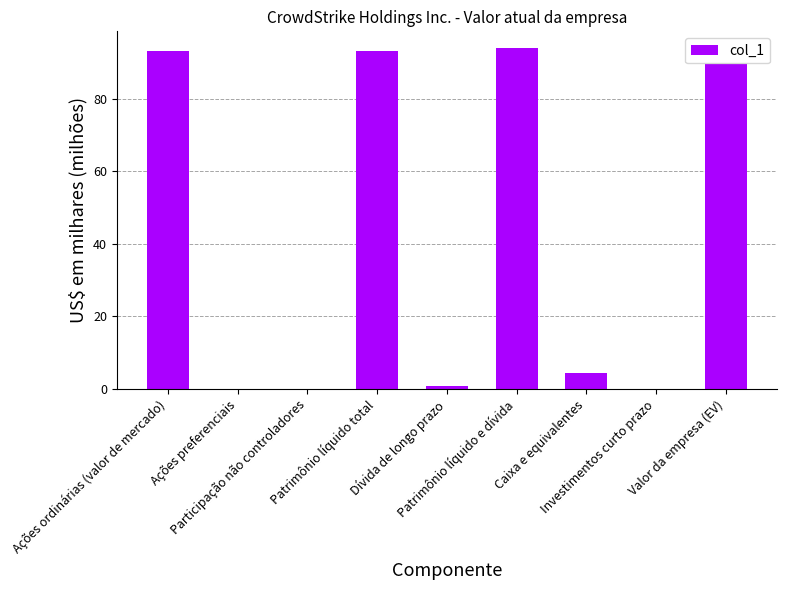

Between Caixa e equivalentes and Participação não controladores, which is larger?

Caixa e equivalentes